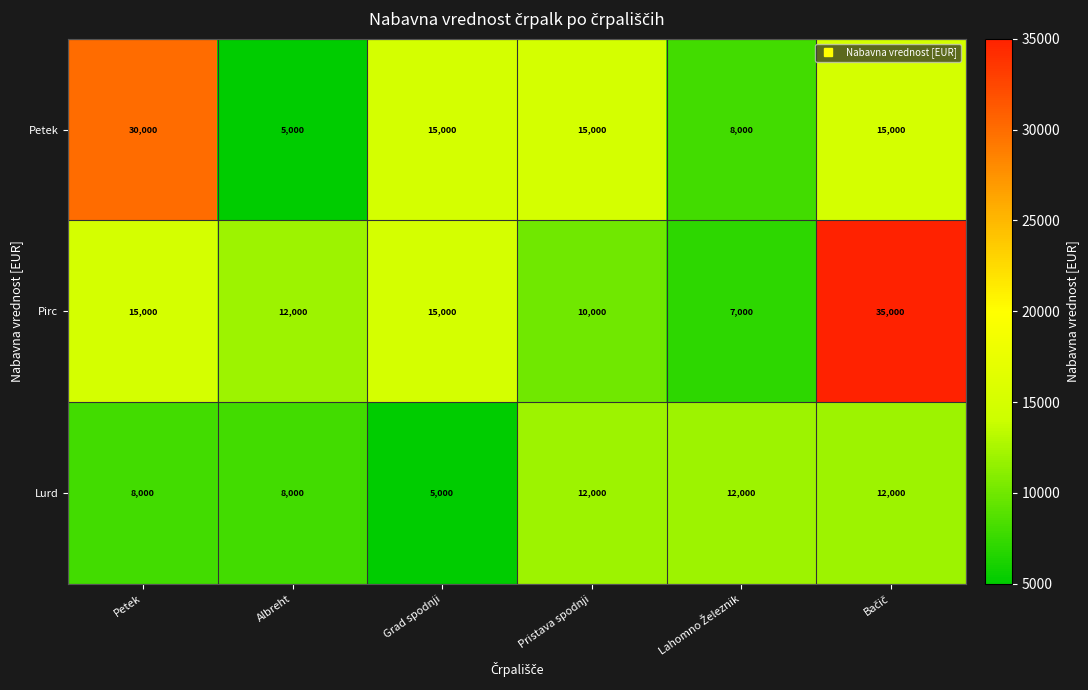

Rank the series by their maximum value, from lowest to highest.

Lurd, Petek, Pirc